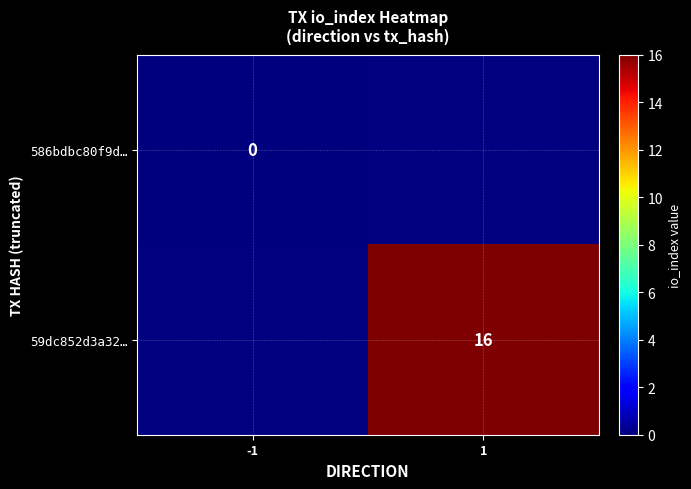

The 59dc852d3a32… series shows 8 at 1. True or false?

False